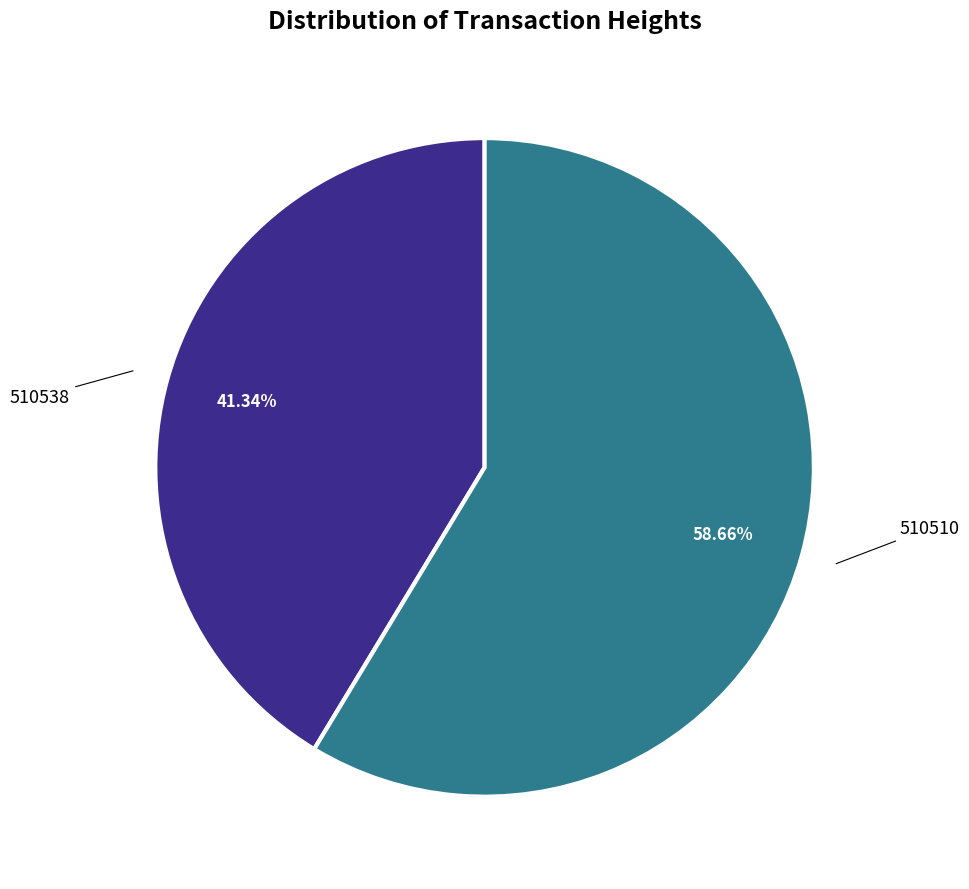

Does any single category account for the majority?

Yes